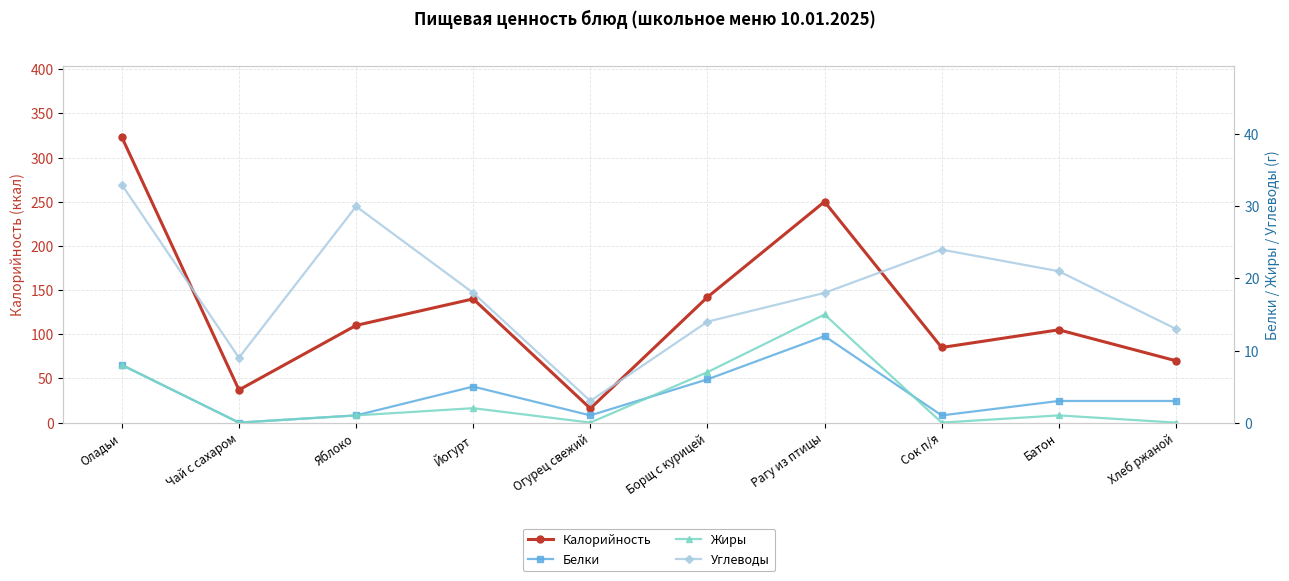

At which category is the sum across all series the highest?

Оладьи